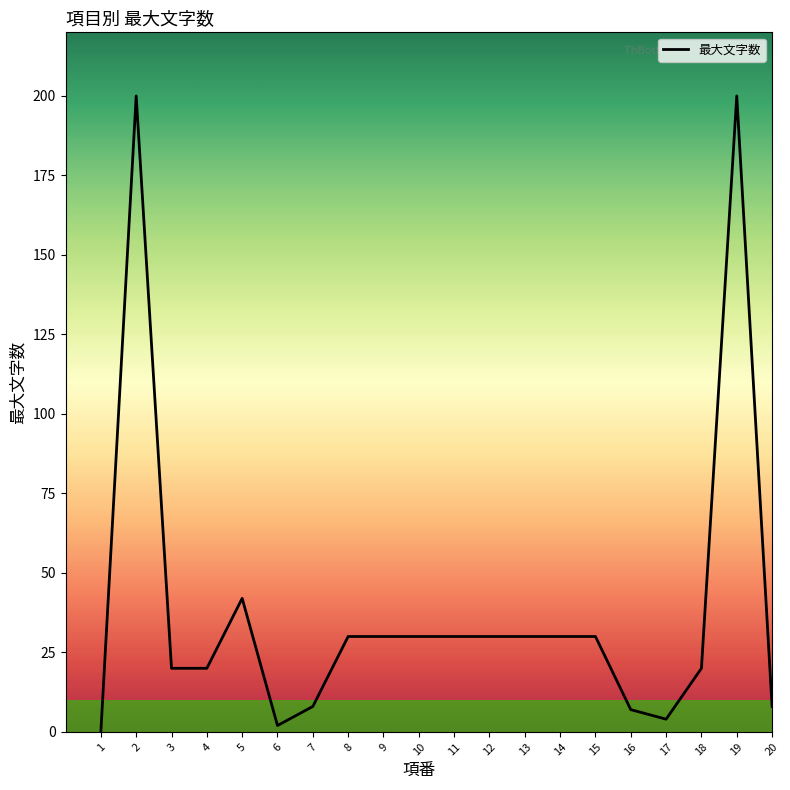

Where is the data nearest to the value 100?

5